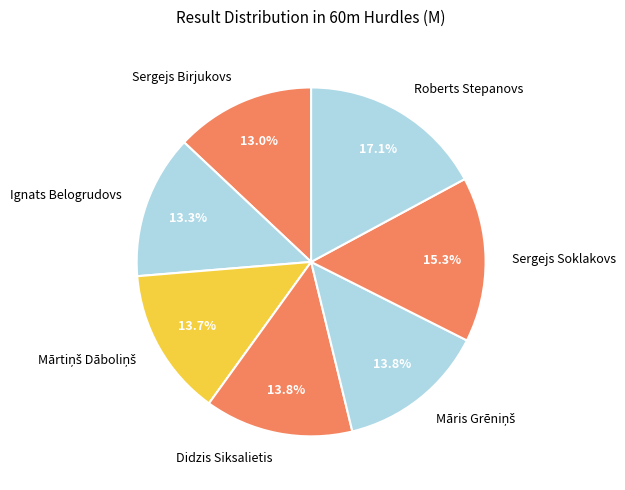

To the nearest percent, what portion does Ignats Belogrudovs represent?

13%